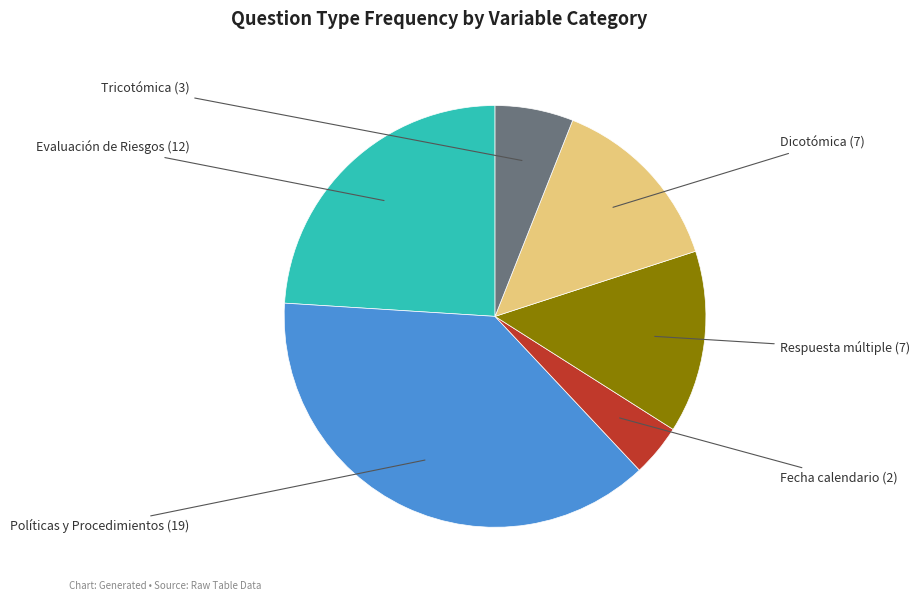

What is the largest slice in the pie chart?

Políticas y Procedimientos